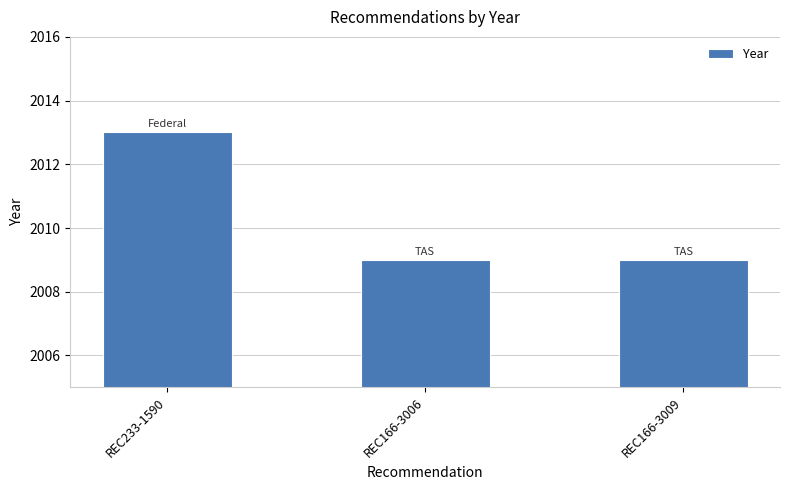

Reading left to right, transcribe all the data shown in this chart.

2013	2009	2009